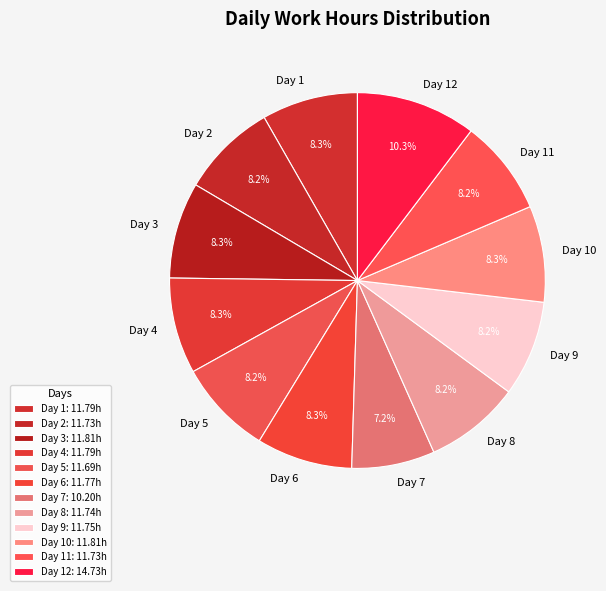

To the nearest percent, what is the difference between the largest and smallest slice percentages?

3%